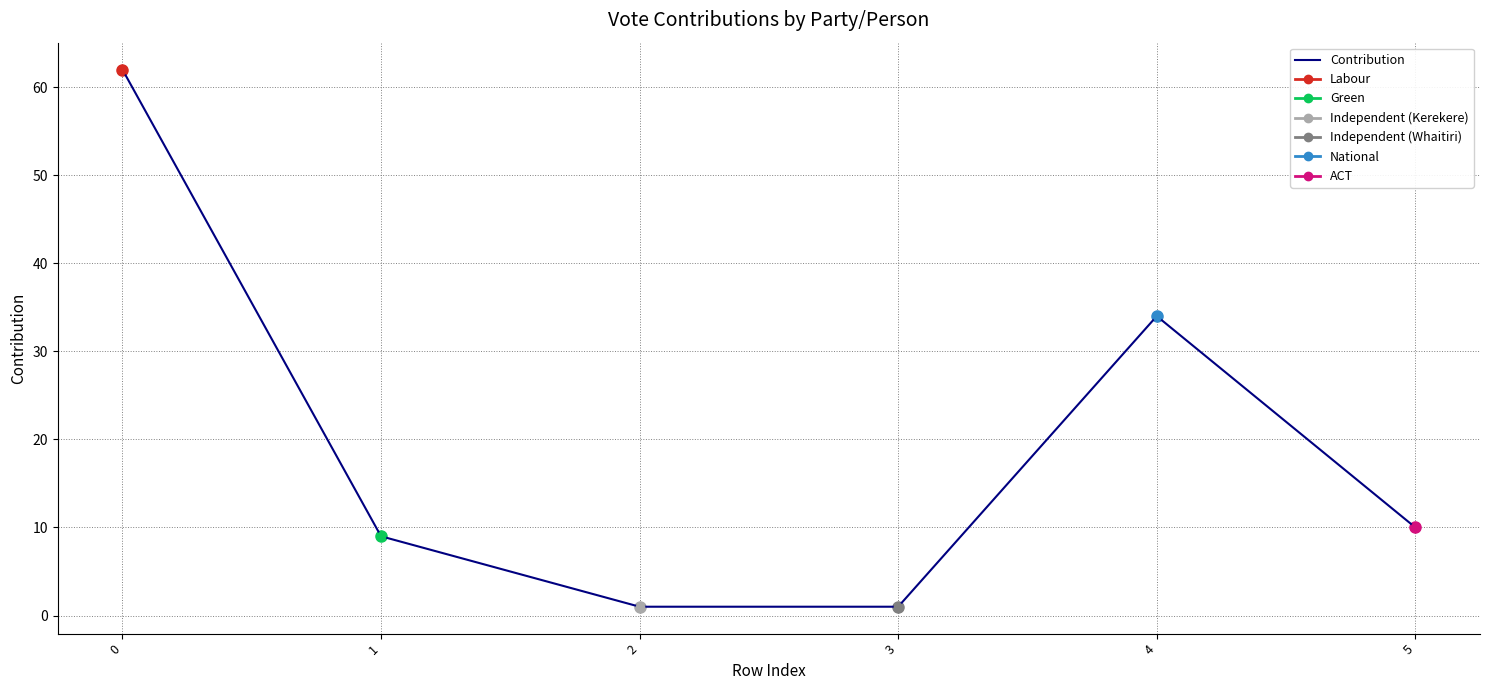

Is the value of ACT at 0 greater than the value of Labour at 5?

No